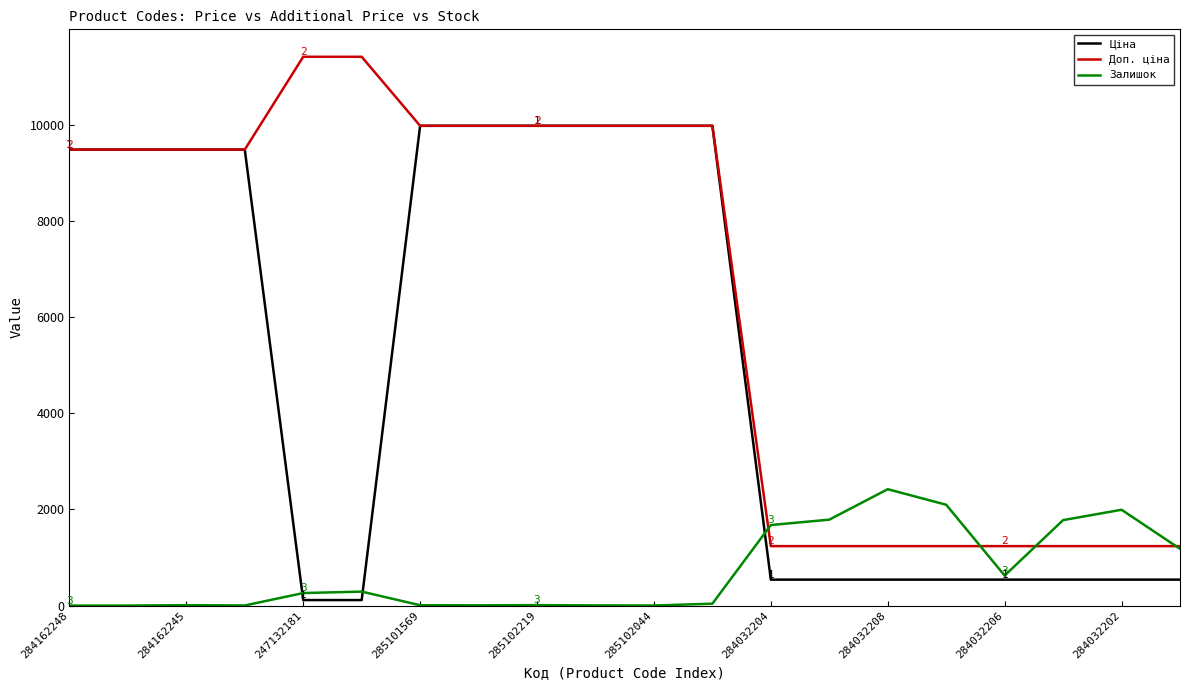

How many series are shown in this chart?

3